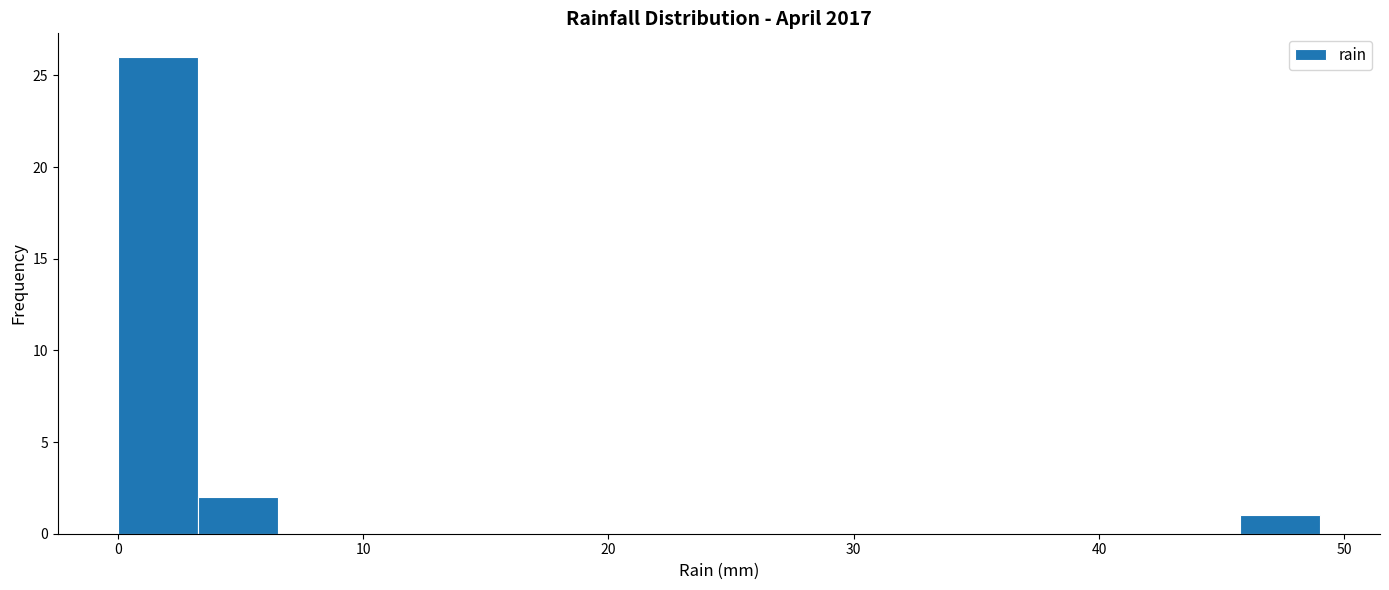

Read against the x-axis, roughly where is the centre of the tallest bar?

2